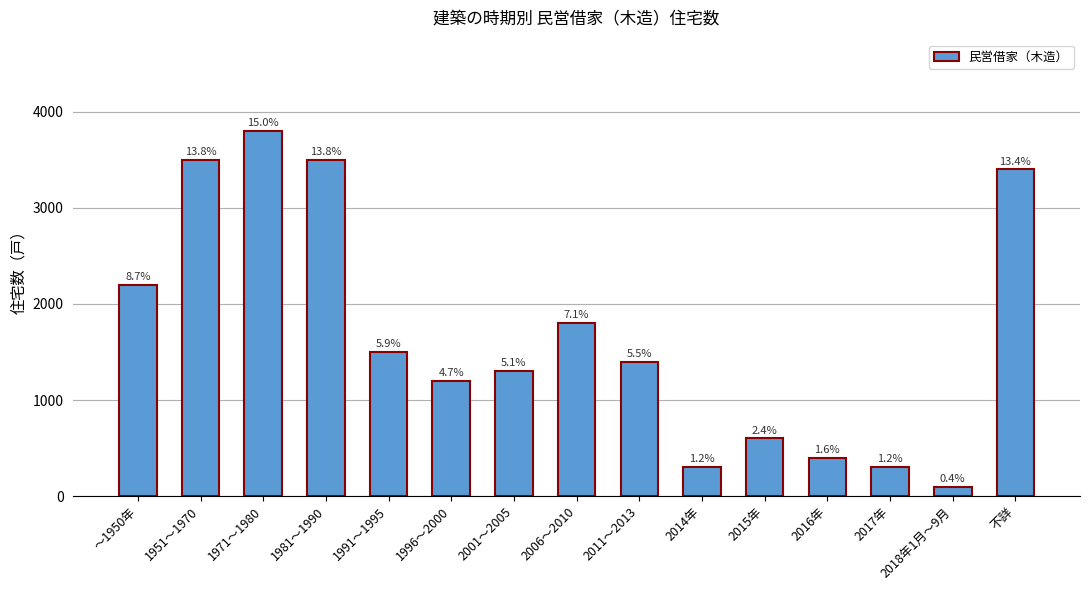

How many bars are there in total?

15